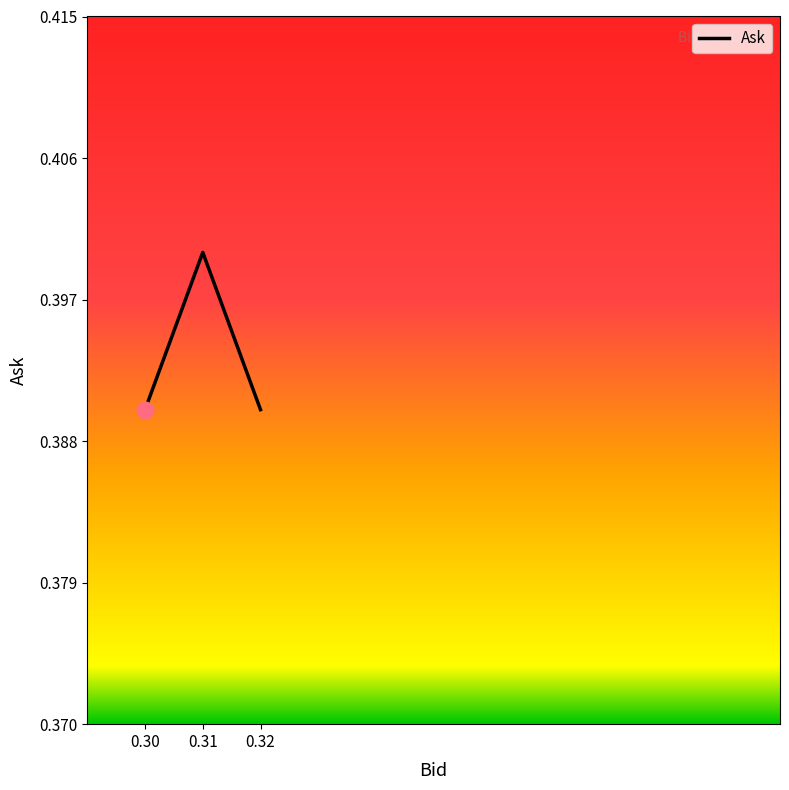

How many series are shown in this chart?

1